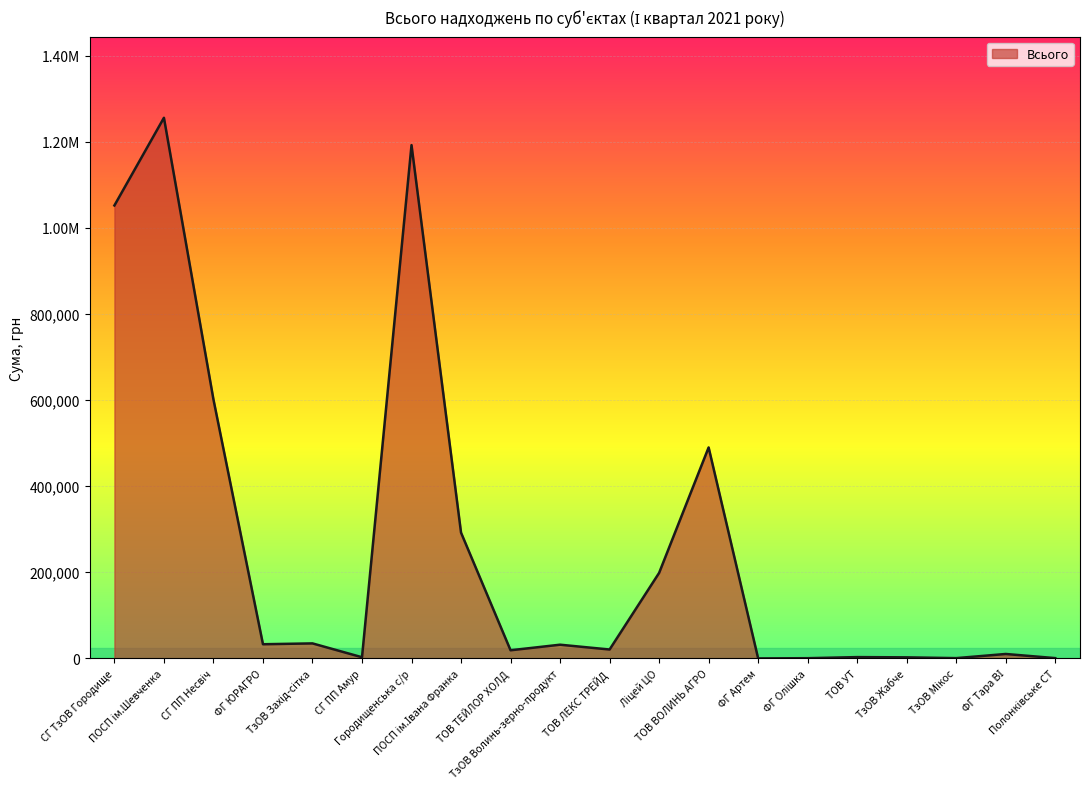

What is the maximum value shown in the chart?

1255484.4